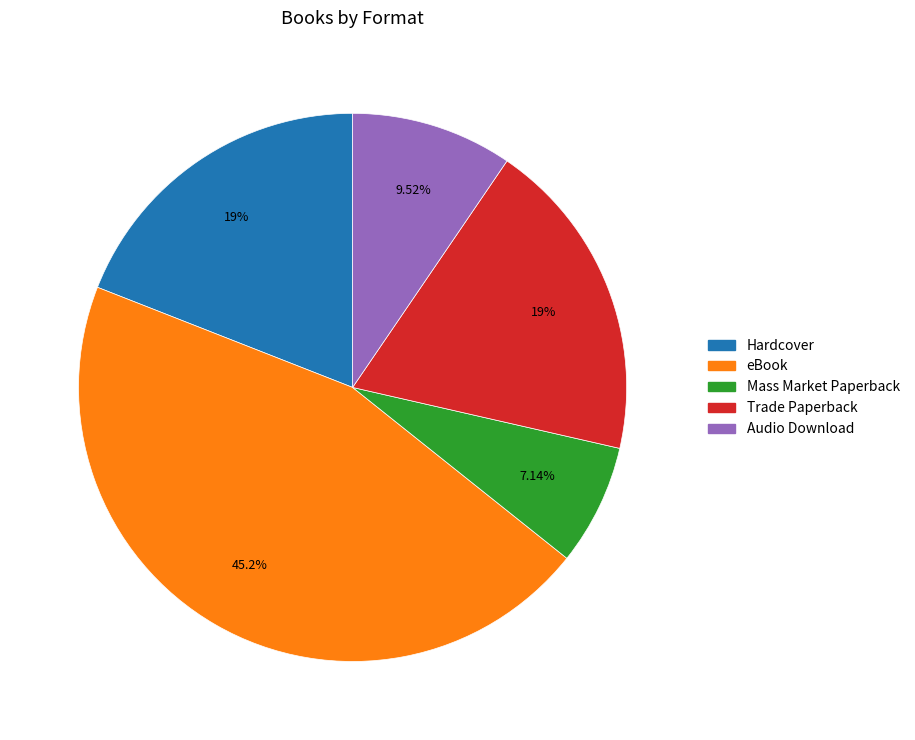

To the nearest percent, what is the average slice percentage?

20%